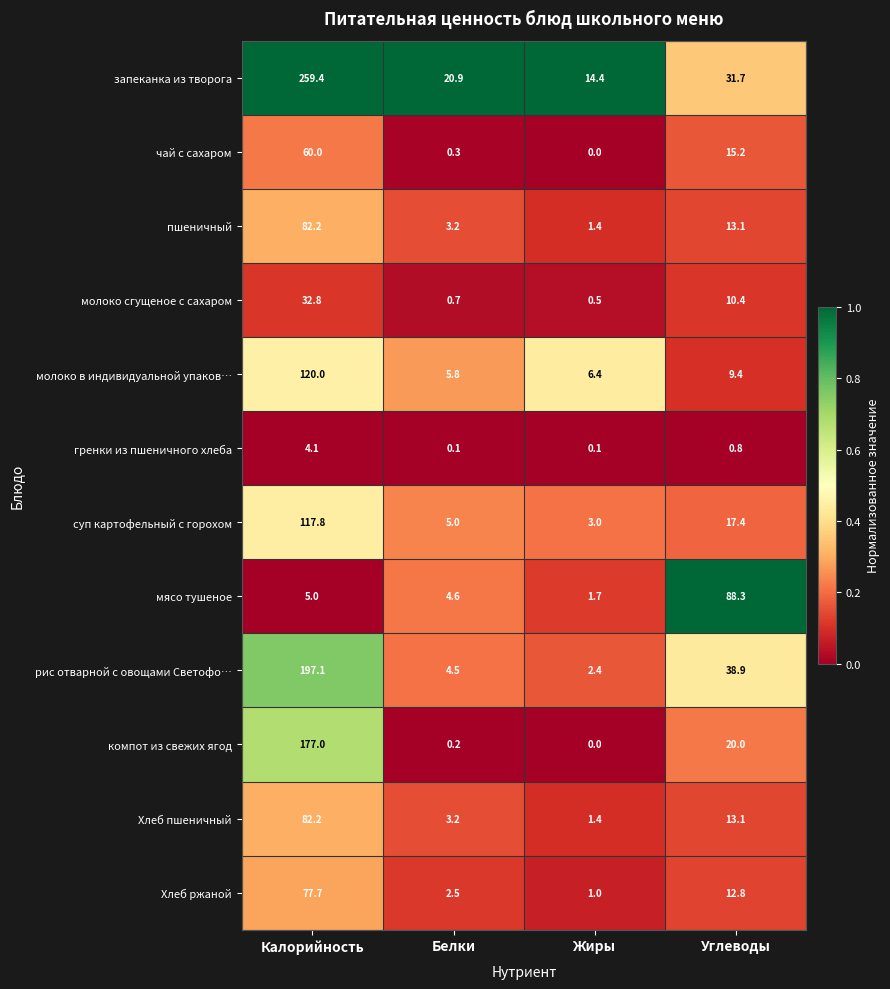

Which series changed the most between Белки and Углеводы?

мясо тушеное